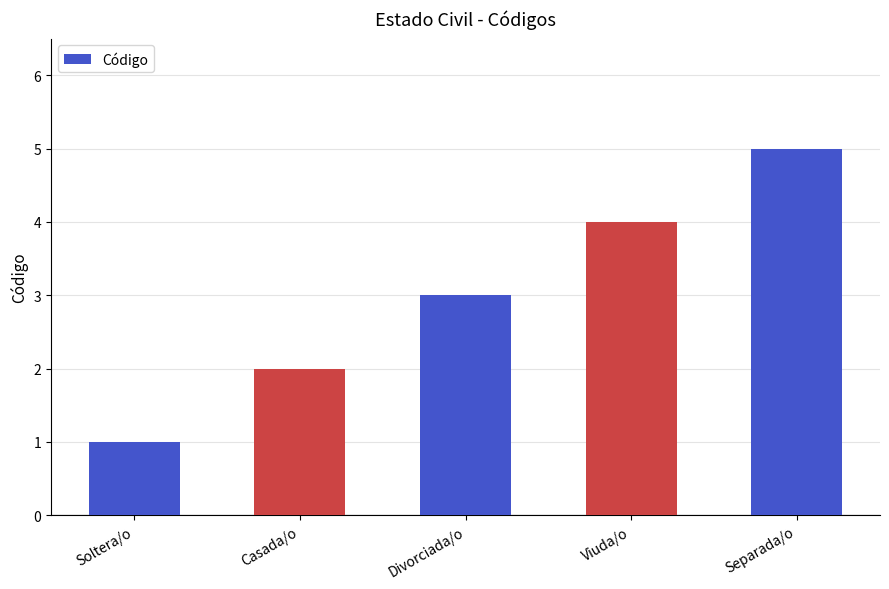

What is the change in value from Soltera/o to Divorciada/o?

+2